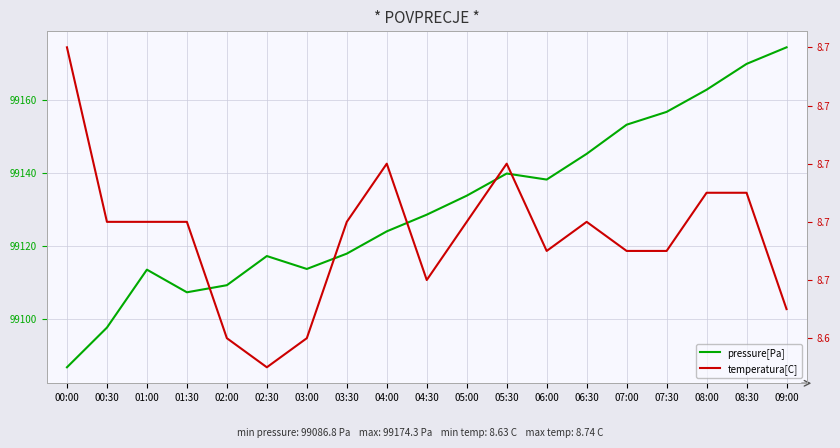

Is the value of pressure[Pa] at 08:00 greater than the value of temperature[C] at 04:30?

Yes